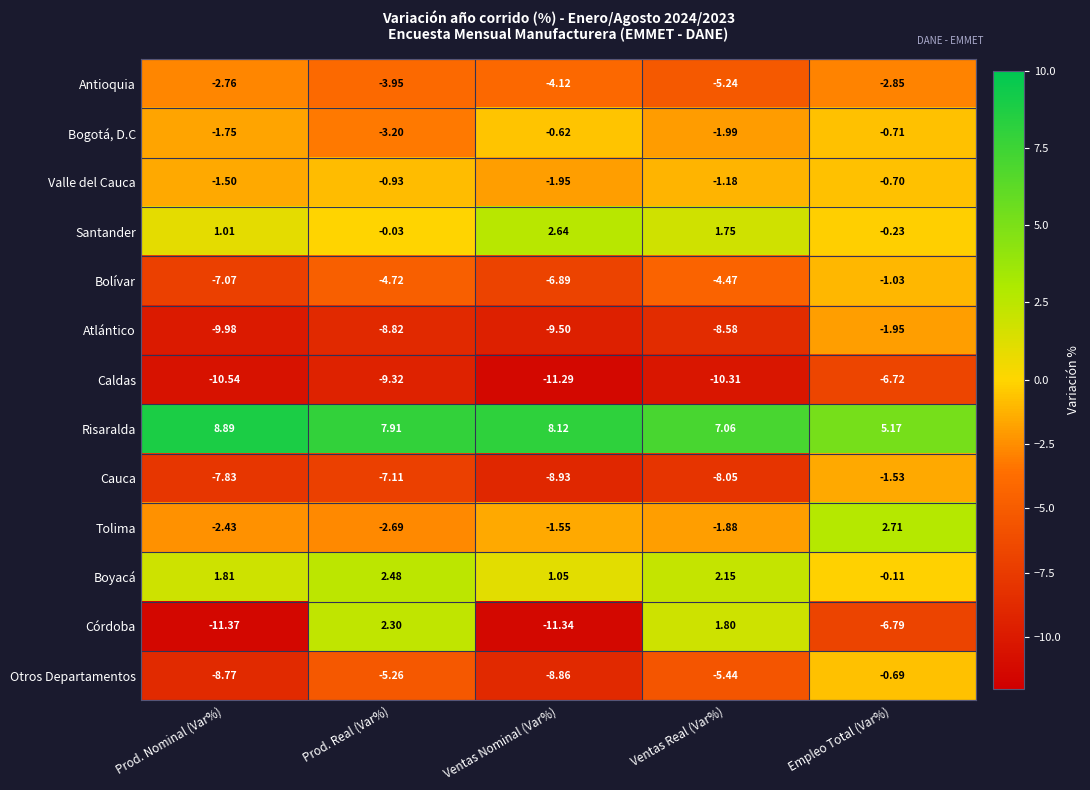

Rank the categories by Otros Departamentos value from lowest to highest.

Ventas Nominal (Var%), Prod. Nominal (Var%), Ventas Real (Var%), Prod. Real (Var%), Empleo Total (Var%)